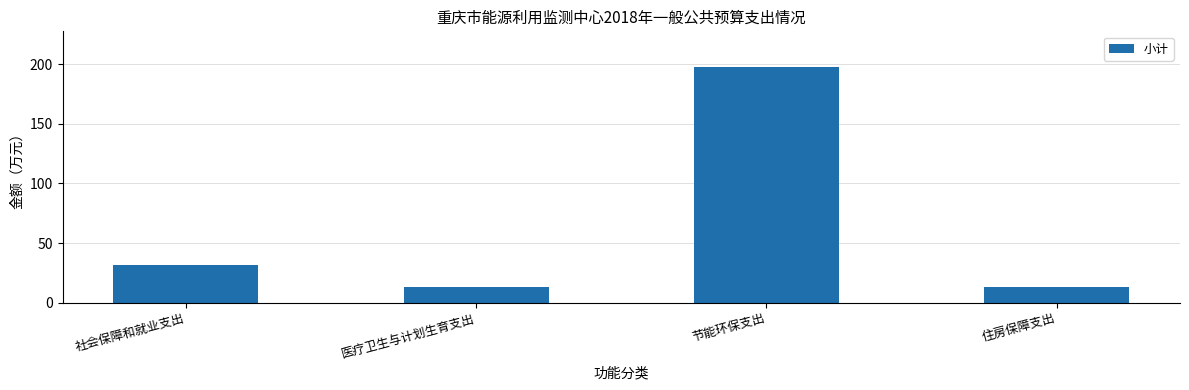

What is the label of the 4th bar from the left?

住房保障支出